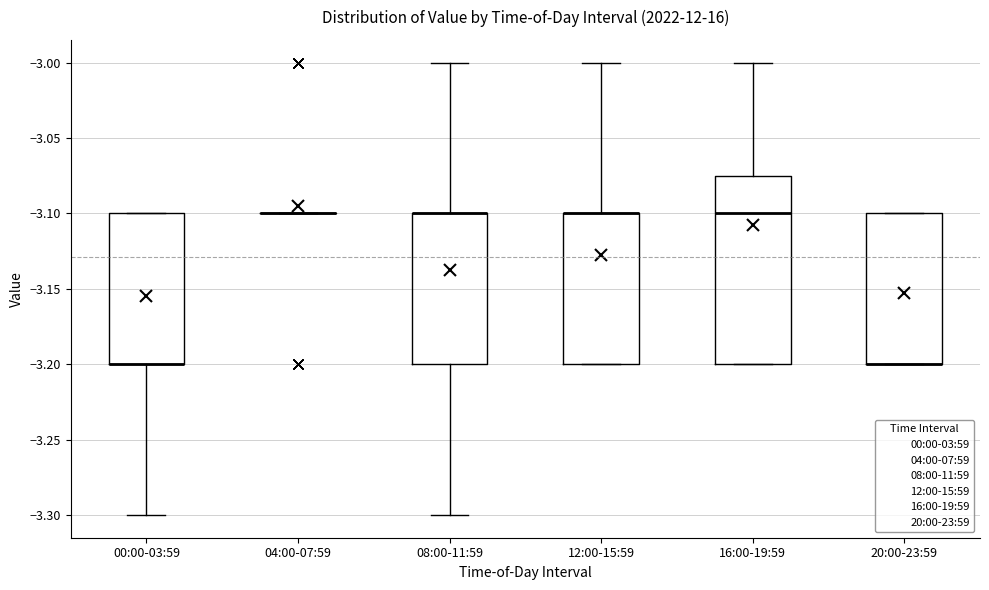

Reading left to right, transcribe this box plot: for each box, give where its median line is, the range the box spans, and where its two whiskers end, as read against the y-axis. The values are not printed on the chart, so give them approximately, as read against the axis.

00:00-03:59: median -3.200 (drawn on the box's lower edge), box -3.200 to -3.100, whiskers -3.300 to -3.100
04:00-07:59: box collapsed to a line at -3.100, whiskers -3.100 to -3.100
08:00-11:59: median -3.100 (drawn on the box's upper edge), box -3.200 to -3.100, whiskers -3.300 to -3.000
12:00-15:59: median -3.100 (drawn on the box's upper edge), box -3.200 to -3.100, whiskers -3.200 to -3.000
16:00-19:59: median -3.100, box -3.200 to -3.075, whiskers -3.200 to -3.000
20:00-23:59: median -3.200 (drawn on the box's lower edge), box -3.200 to -3.100, whiskers -3.200 to -3.100